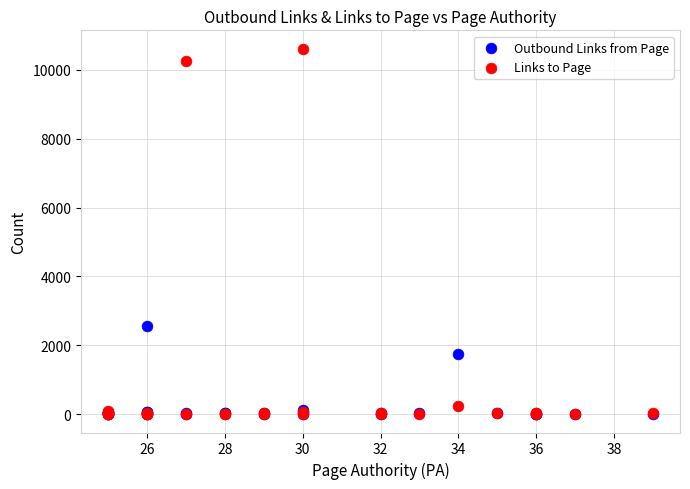

Across all series, what Y value is closest to 5309?

2554